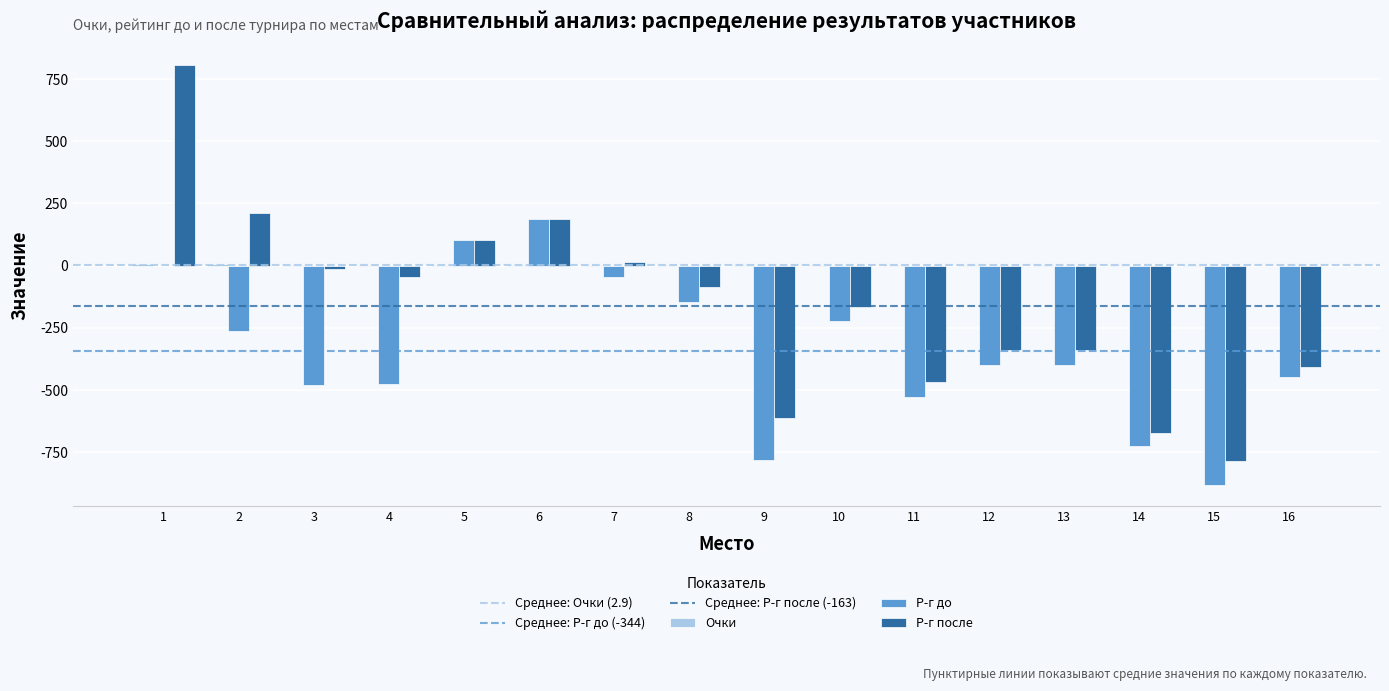

What is the highest value of the Р-г после series?

806